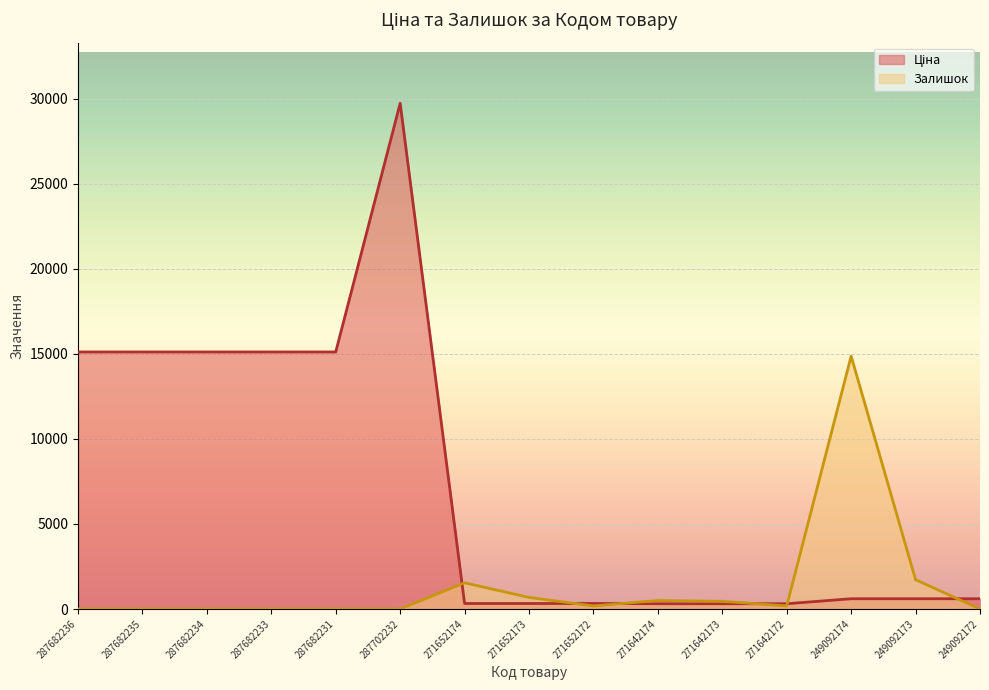

Count the number of data series in this chart.

2